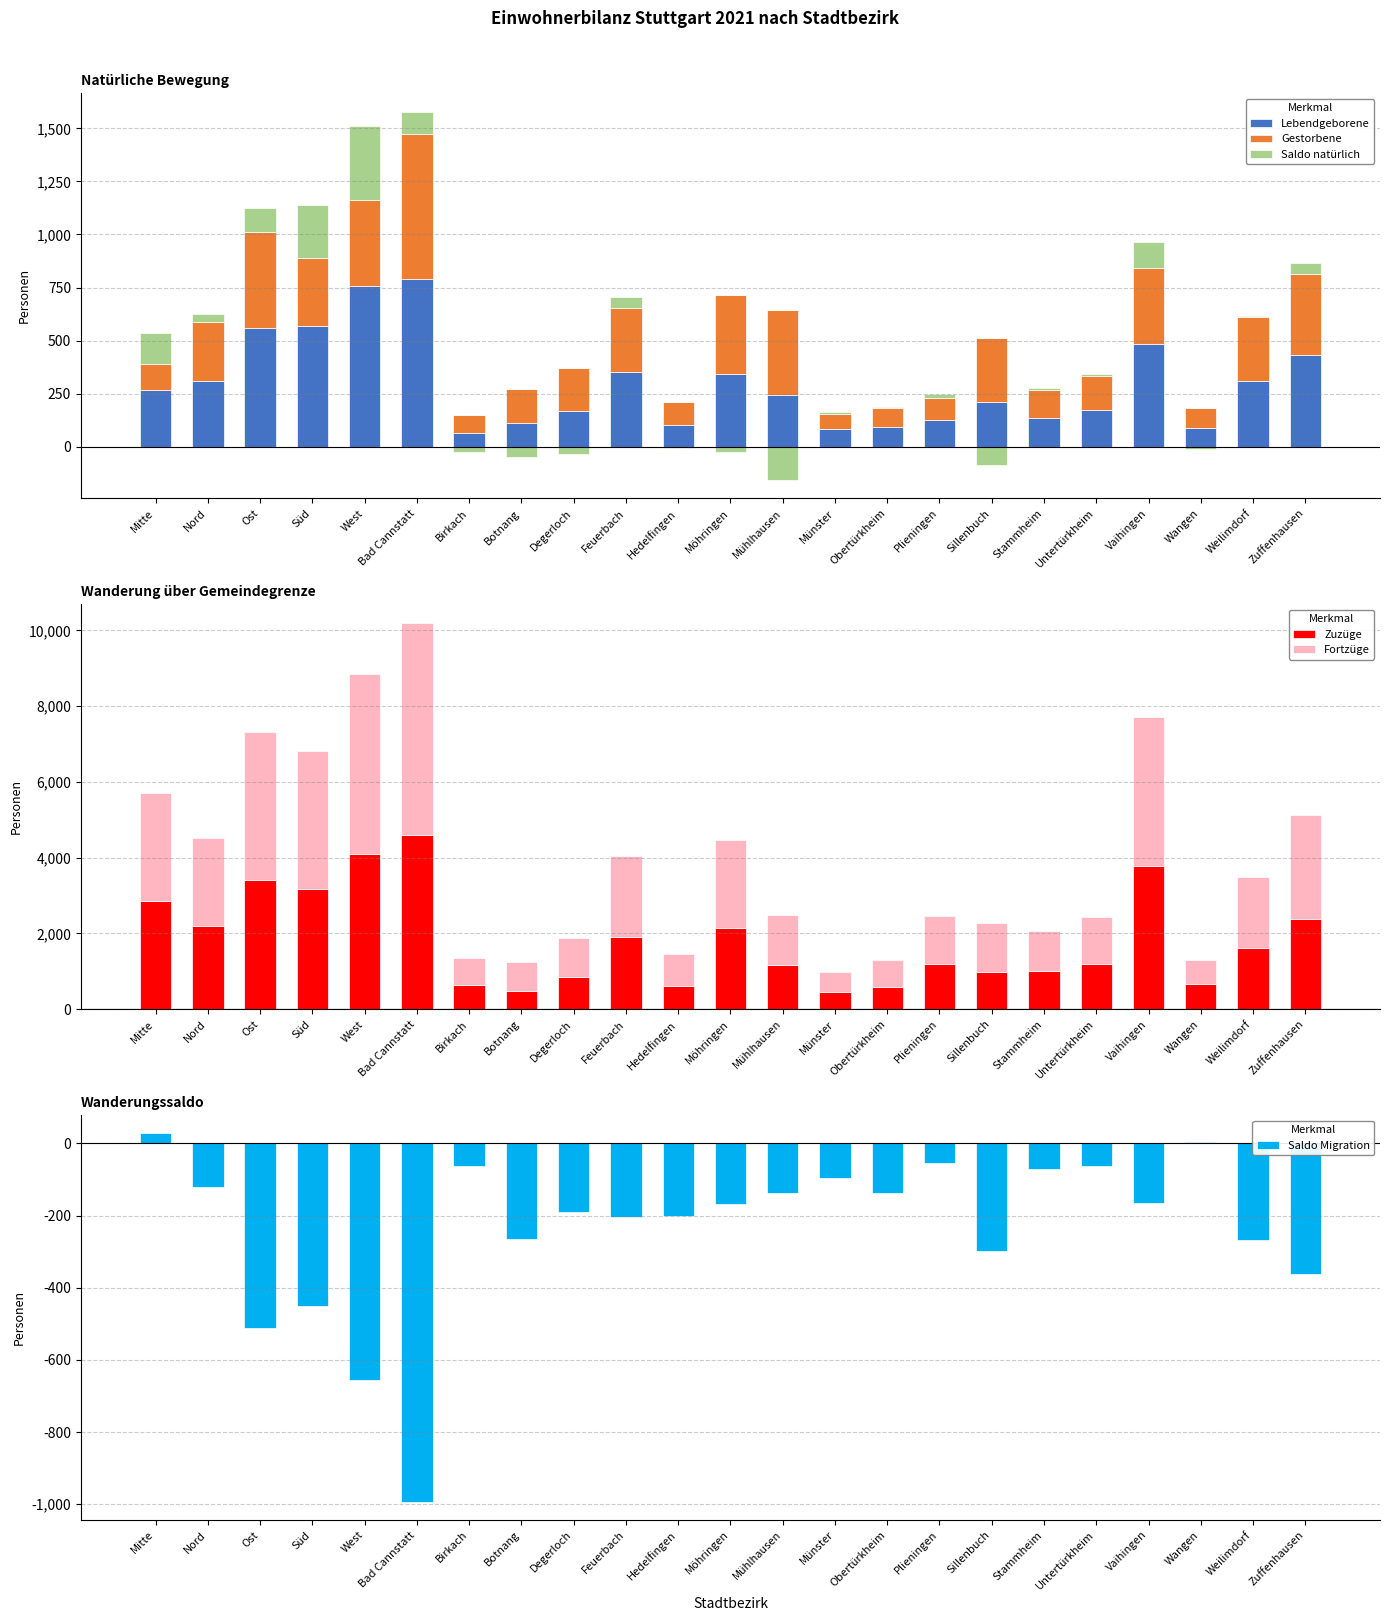

How many bars are there in total?

138